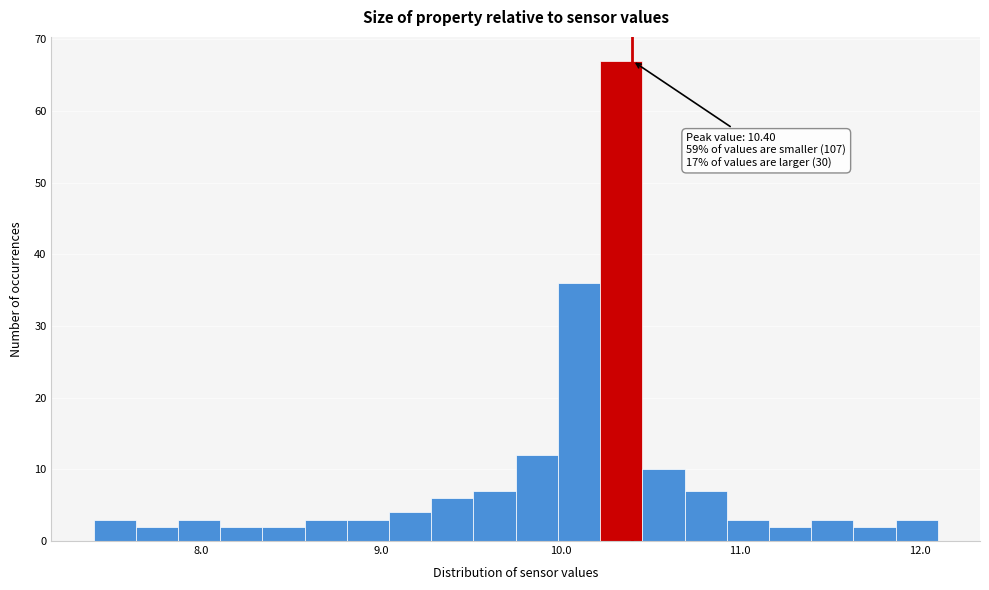

Read against the x-axis, roughly where is the centre of the tallest bar?

10.3